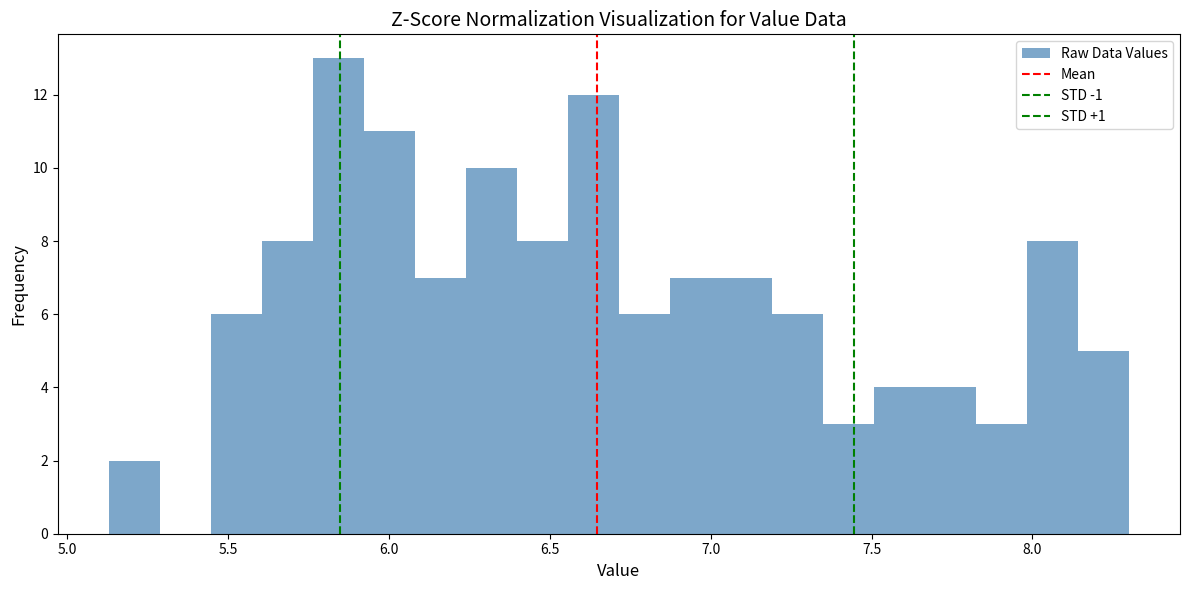

Read against the x-axis, roughly where is the centre of the tallest bar?

5.85